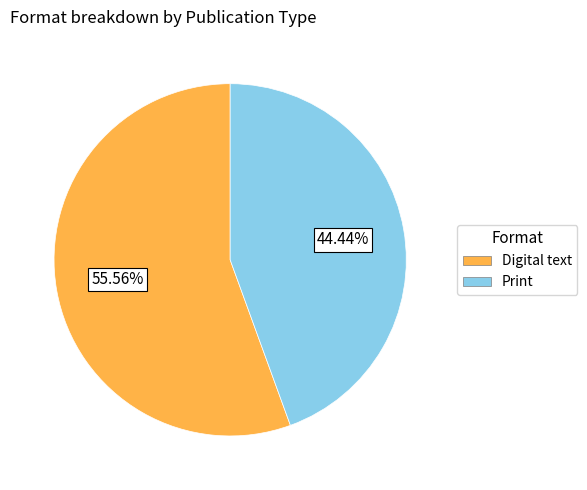

What is the ratio of the value at Print to the value at Digital text?

0.8